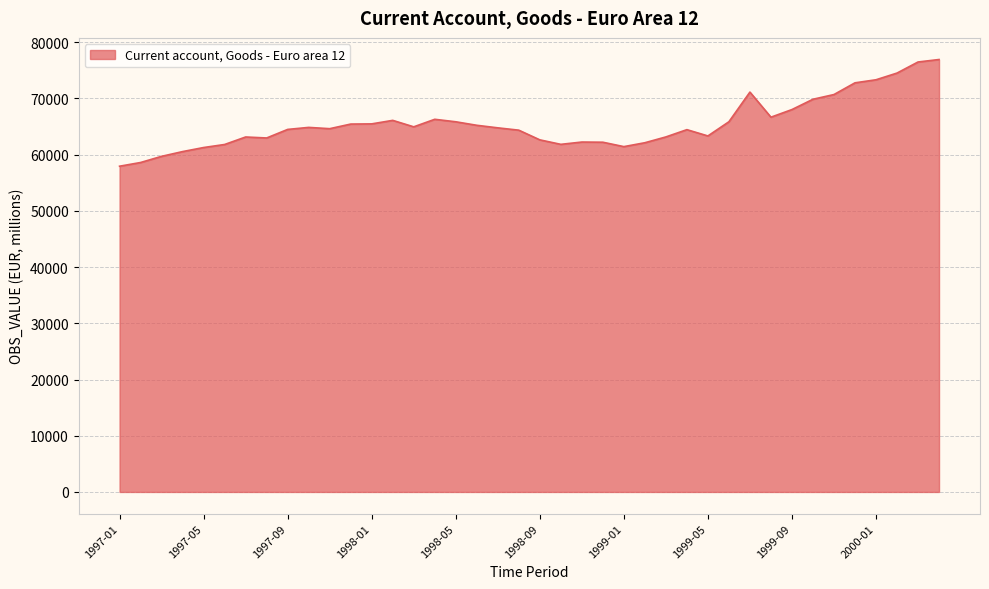

What is the minimum value shown in the chart?

57939.6